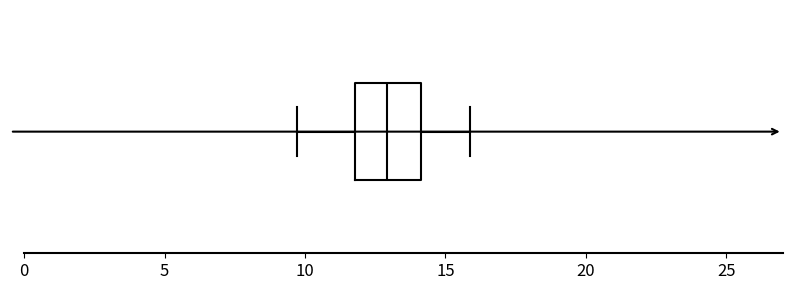

Read this box plot against the x-axis: the position of the median line, the range covered by the box, and the ends of both whiskers. The values are not printed on the chart, so give them approximately, as read against the axis.

median 13.0, box 12.0 to 14.0, whiskers 9.5 to 16.0